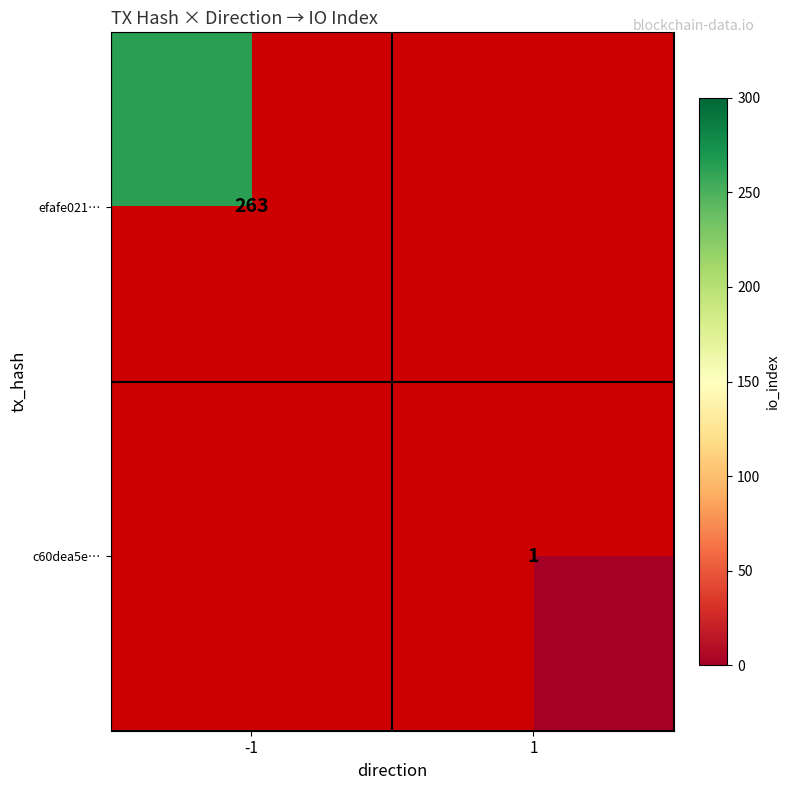

The value of c60dea5e… at 1 is 1. True or false?

True